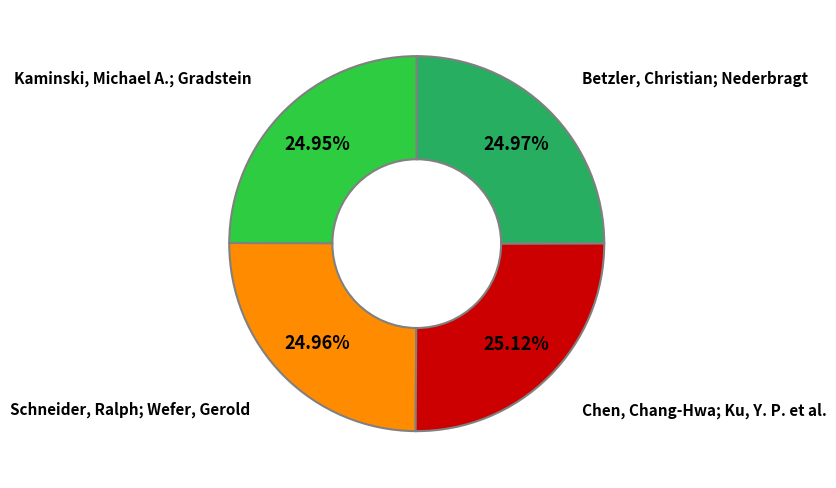

Rank the categories by value from lowest to highest.

Kaminski, Michael A.; Gradstein, Schneider, Ralph; Wefer, Gerold, Betzler, Christian; Nederbragt, Chen, Chang-Hwa; Ku, Y. P. et al.